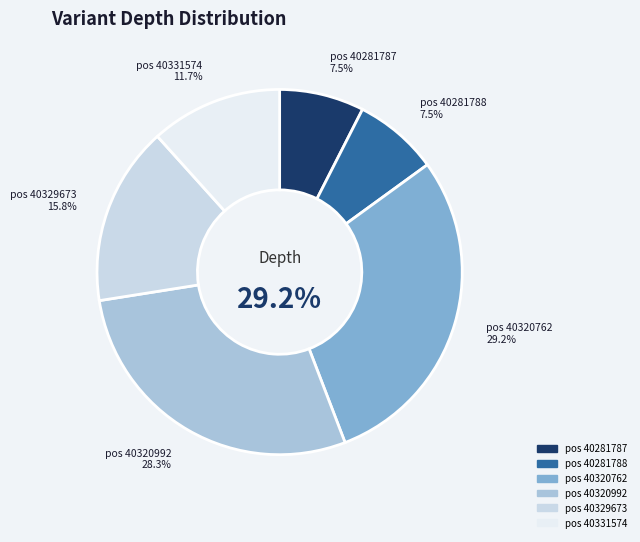

How many slices are in this pie chart?

6